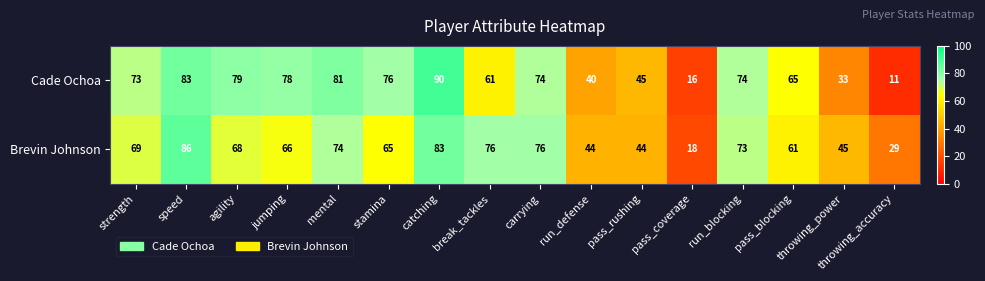

What is the difference between the second highest and minimum values in the Cade Ochoa series?

72